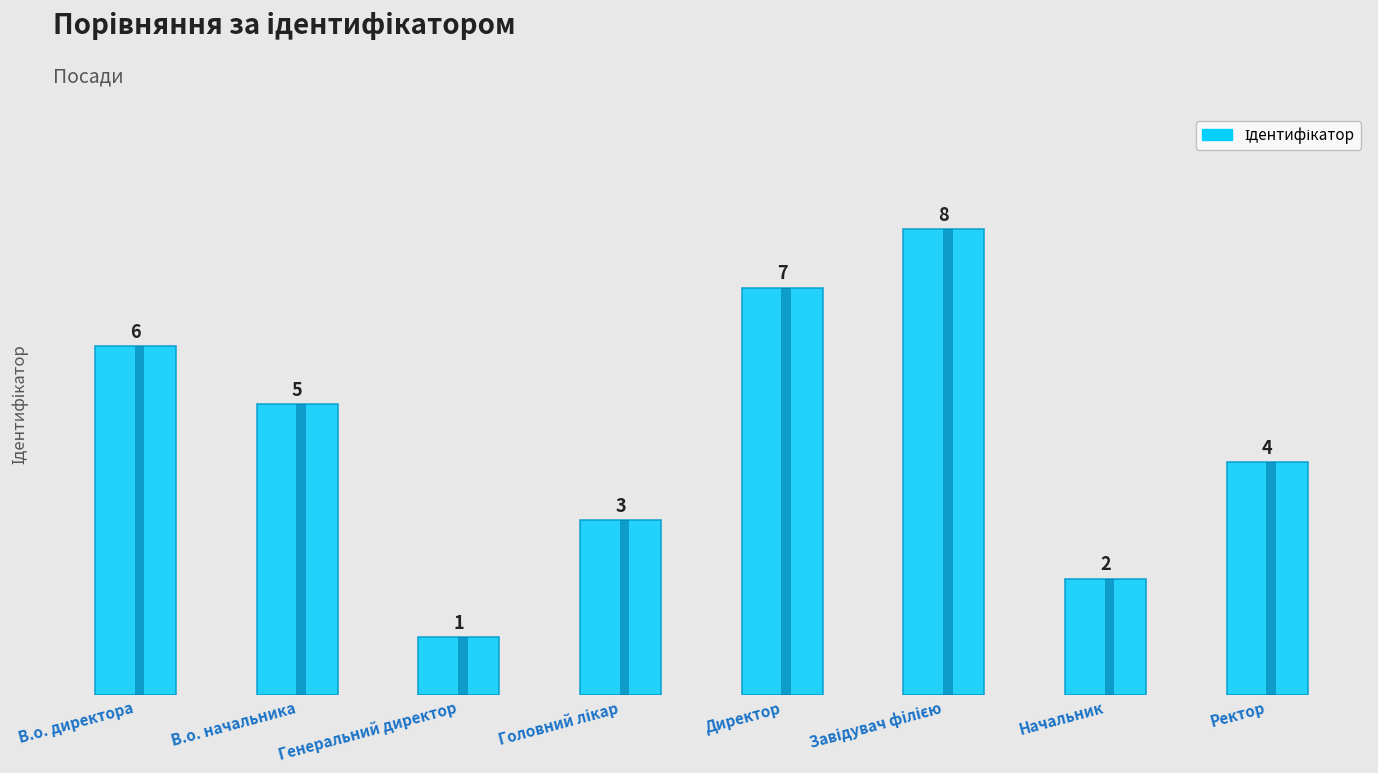

Count the values in the range 3 to 7.

5